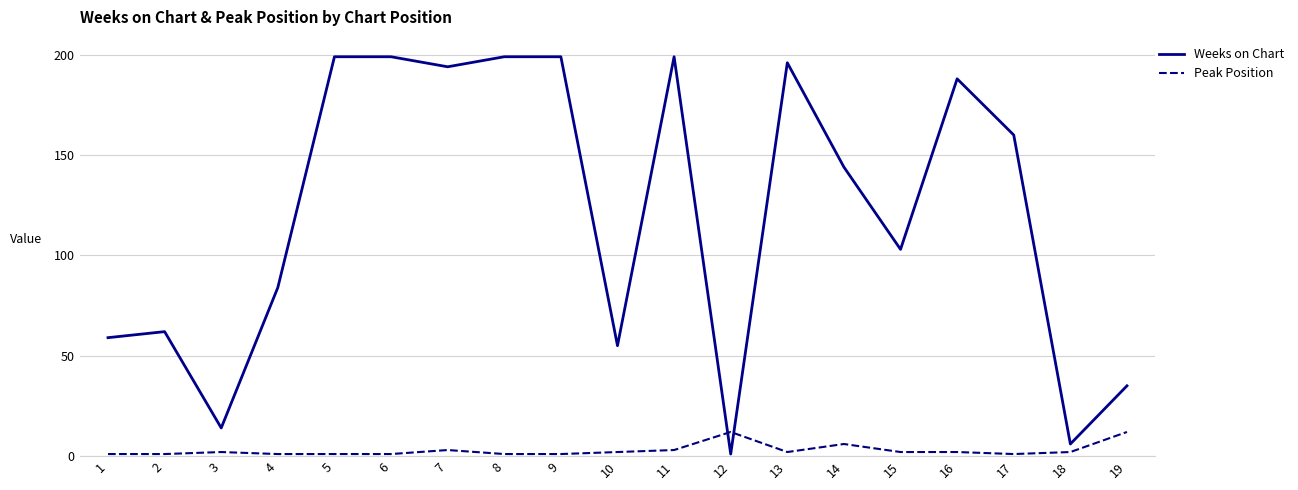

Between 3 and 15, which series saw the biggest shift?

Weeks on Chart